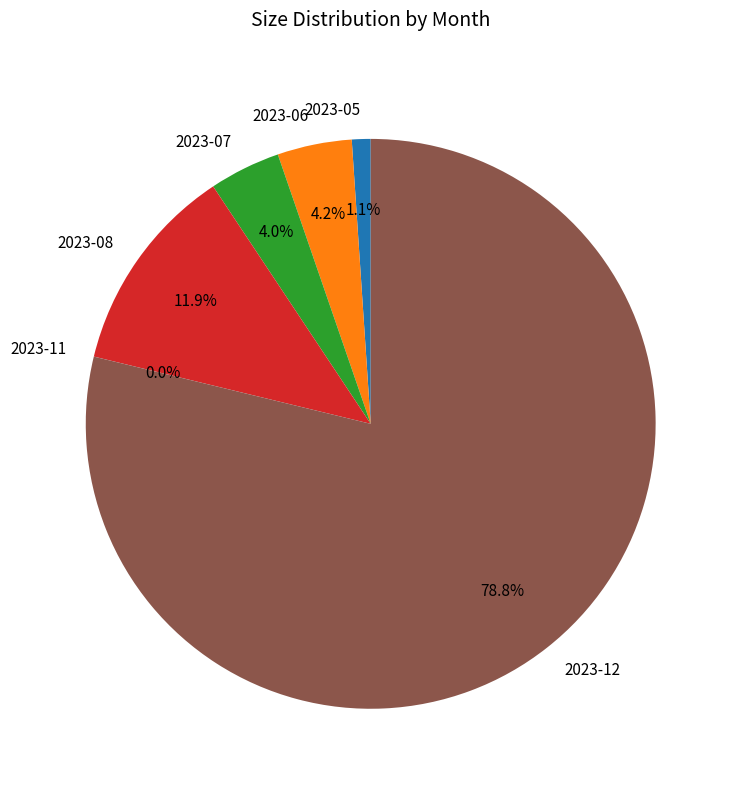

Is the sum of 2023-12 and 2023-06 greater than half?

Yes